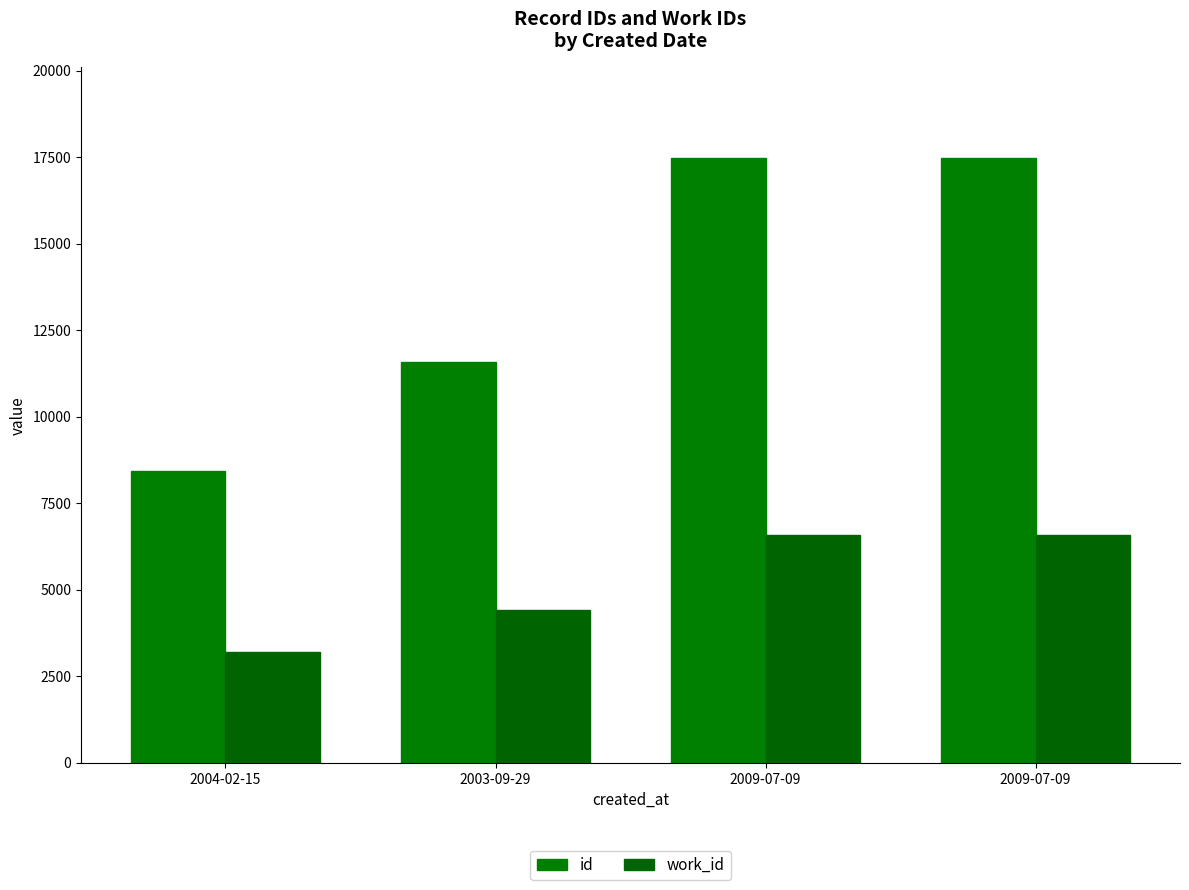

At which label does id first exceed 17468?

2009-07-09